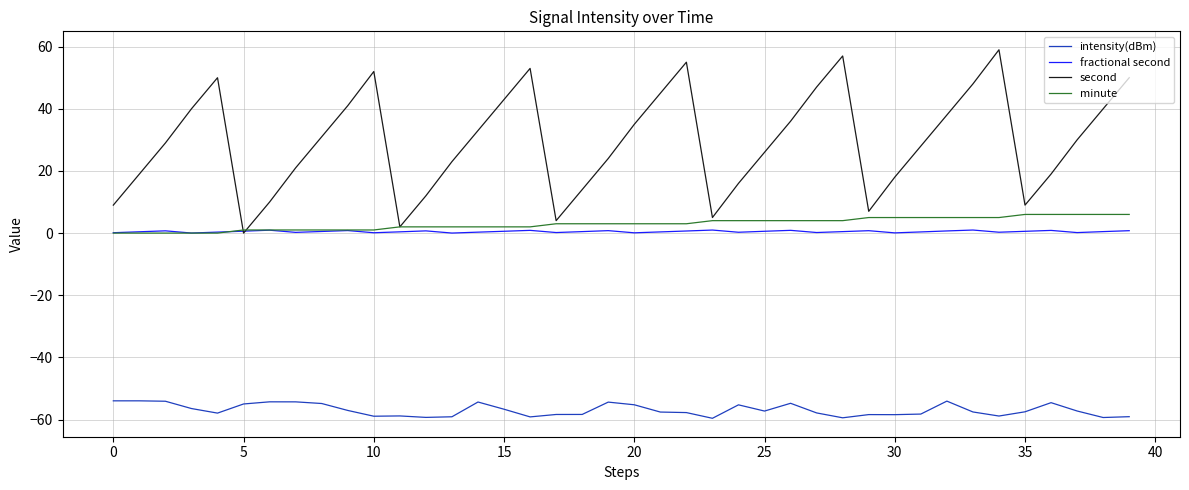

True or false: intensity(dBm) and minute intersect in this chart.

False